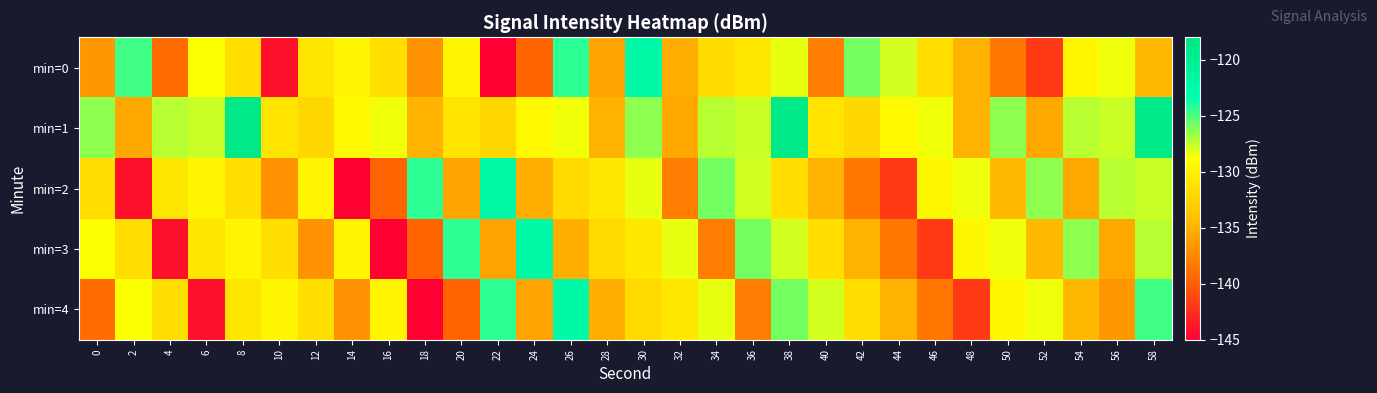

Rank the series at 14 from highest to lowest value.

min=1, min=3, min=0, min=4, min=2